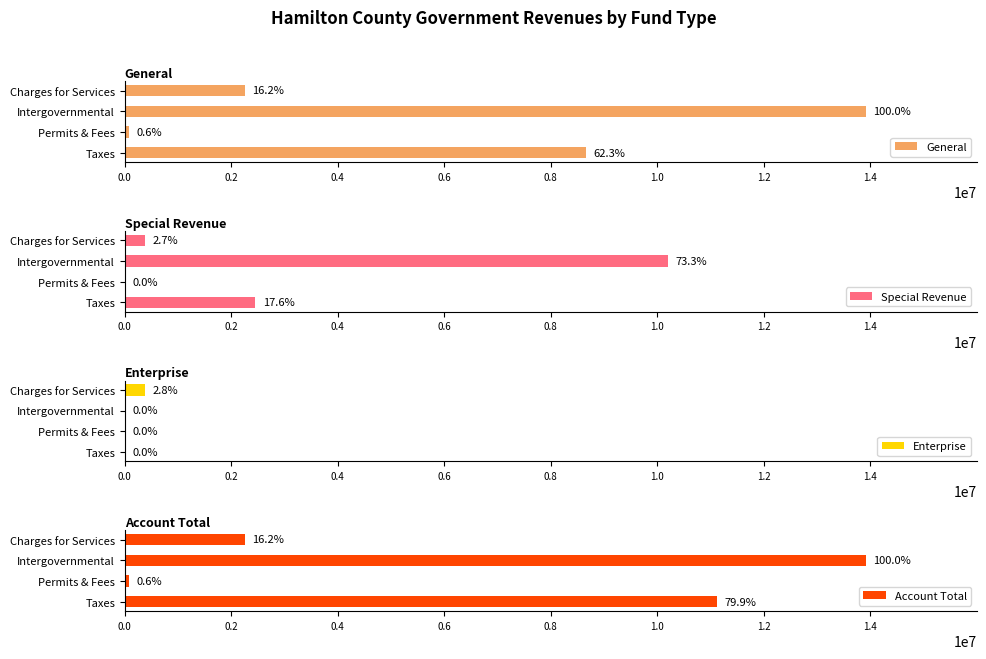

How many Enterprise values are between 0 and 384815?

4